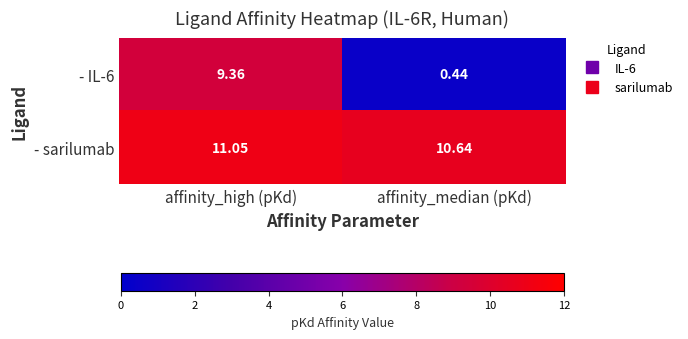

Is the value of - sarilumab at affinity_high (pKd) greater than the value of - IL-6 at affinity_high (pKd)?

Yes